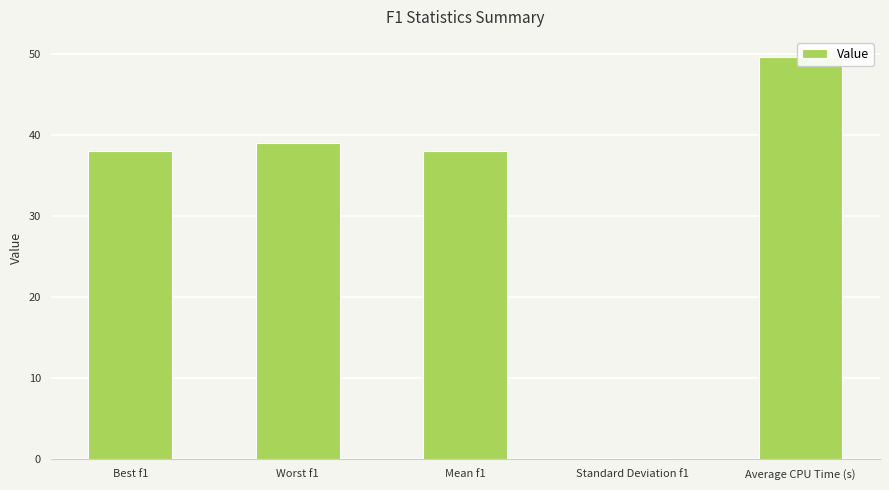

What is the difference between the maximum and minimum values?

49.4